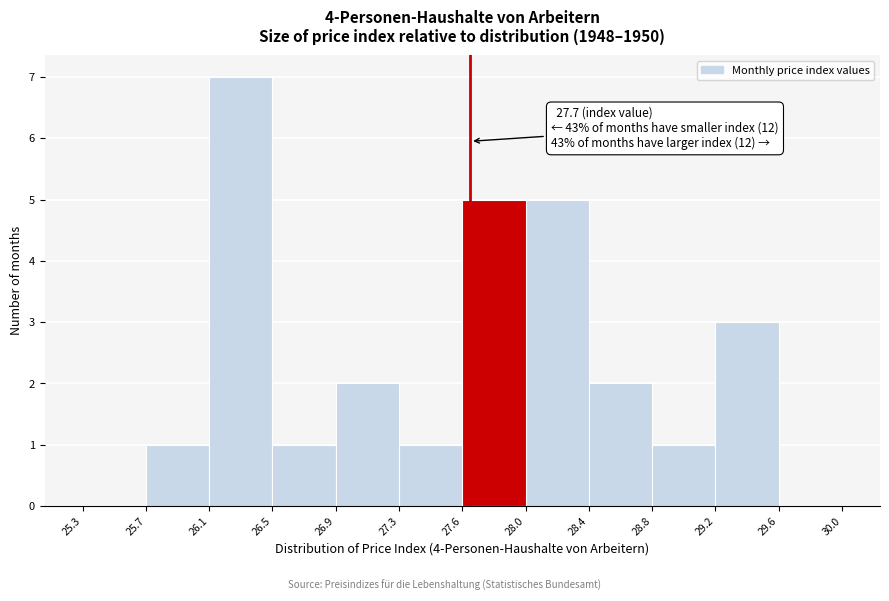

Over which range of the x-axis is the bar tallest?

26.1 to 26.5